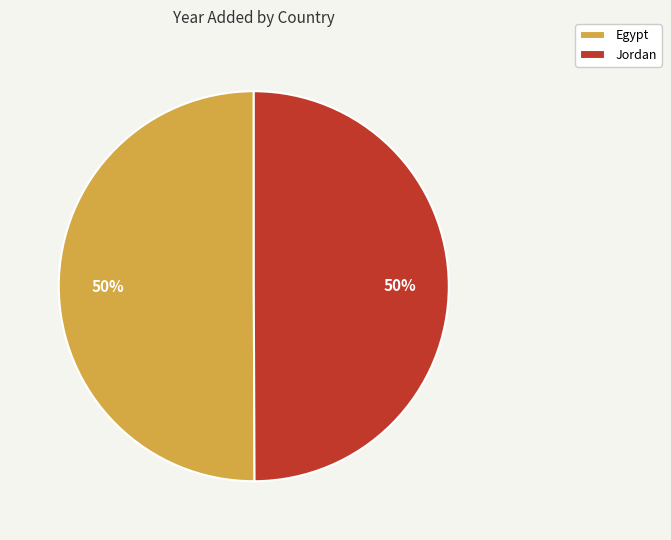

Combined, do Egypt and Jordan account for over 50%?

Yes